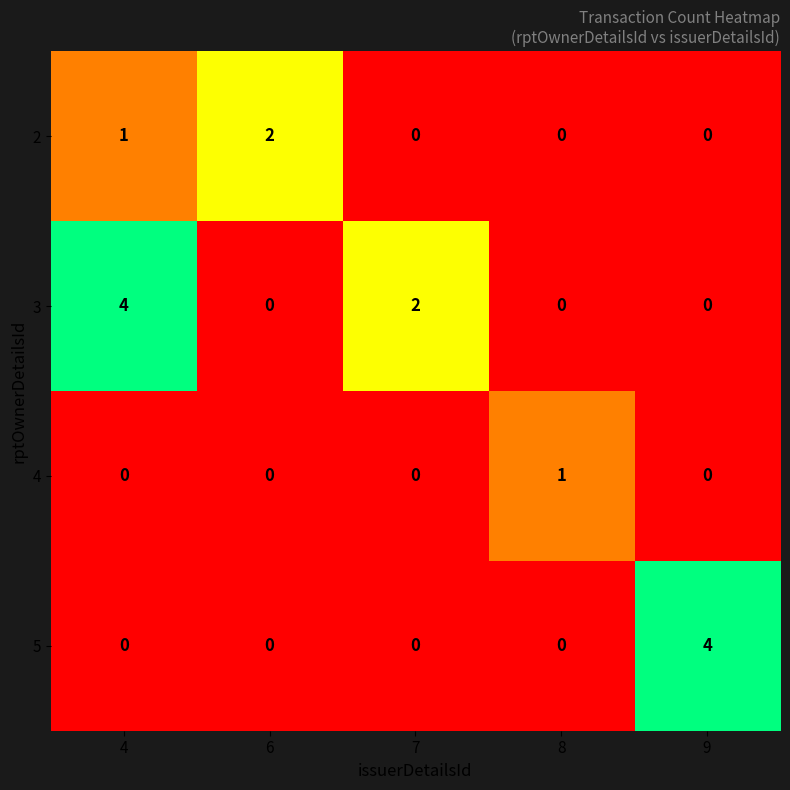

What is the greatest value displayed?

4